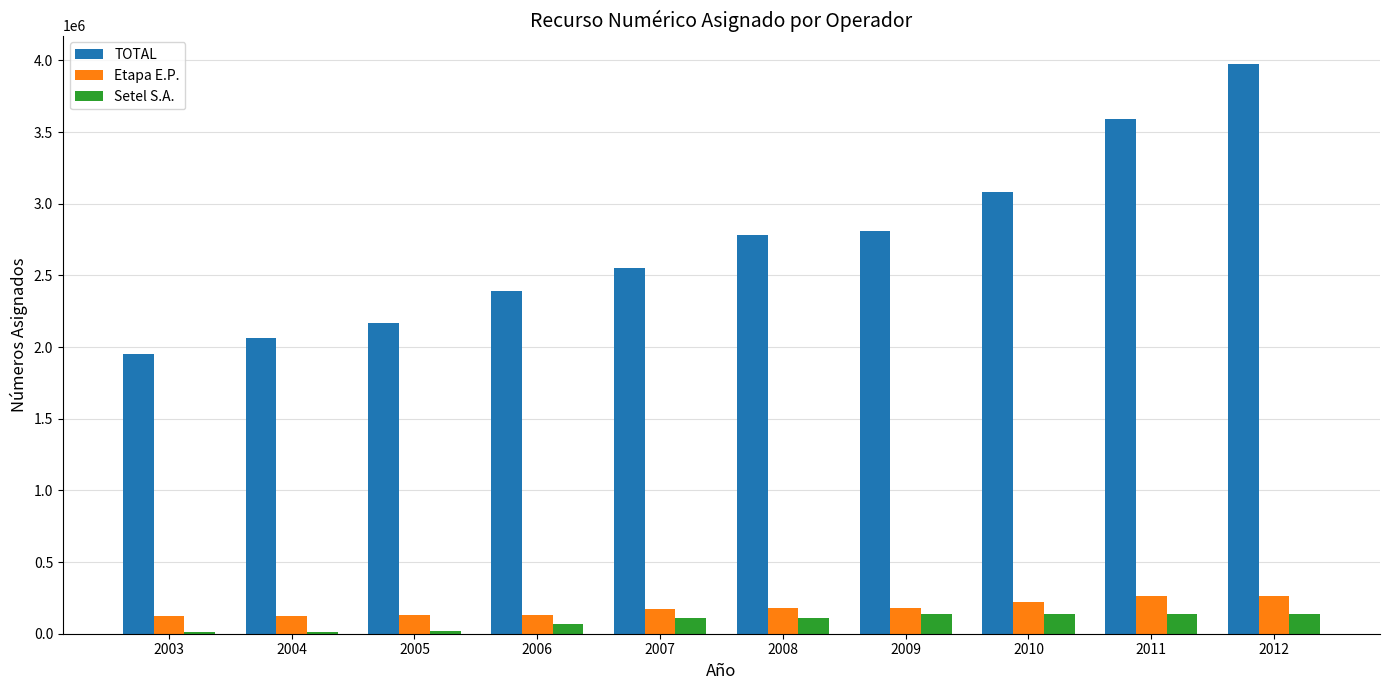

At which category is the sum across all series the highest?

2012